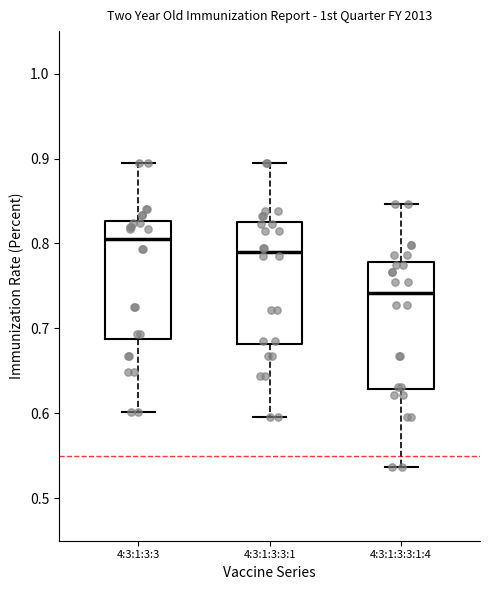

Reading left to right, transcribe this box plot: for each box, give where its median line is, the range the box spans, and where its two whiskers end, as read against the y-axis. The values are not printed on the chart, so give them approximately, as read against the axis.

4:3:1:3:3: median 0.81, box 0.69 to 0.83, whiskers 0.60 to 0.89
4:3:1:3:3:1: median 0.79, box 0.68 to 0.83, whiskers 0.60 to 0.89
4:3:1:3:3:1:4: median 0.74, box 0.63 to 0.78, whiskers 0.54 to 0.85